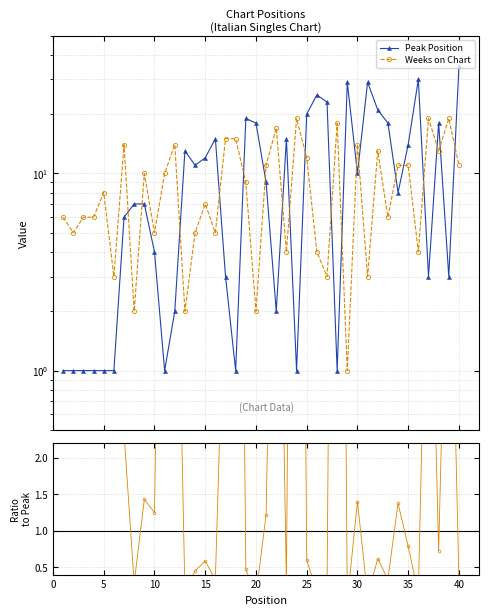

How many lines are shown in the chart?

3